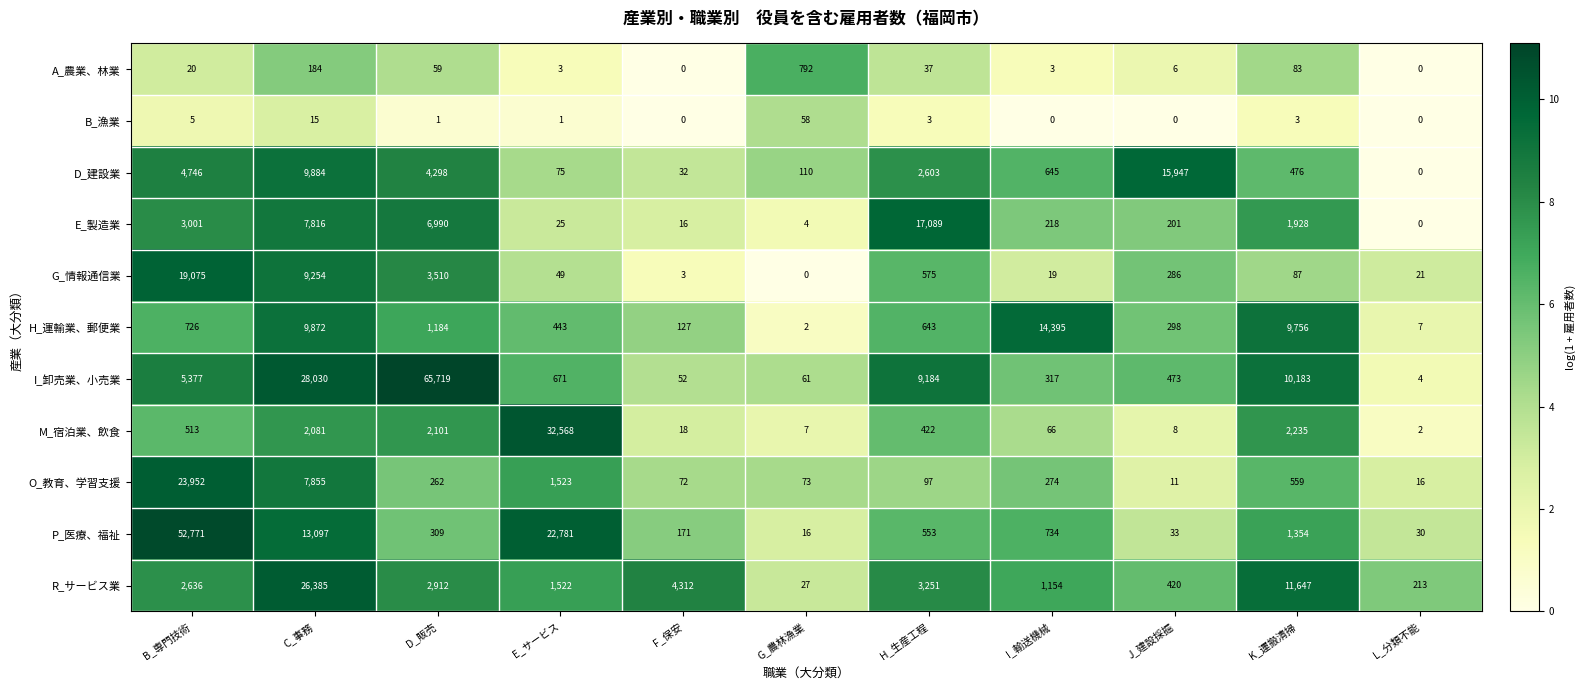

What is the approximate value of G_情報通信業 at L_分類不能, to the nearest 10?

20